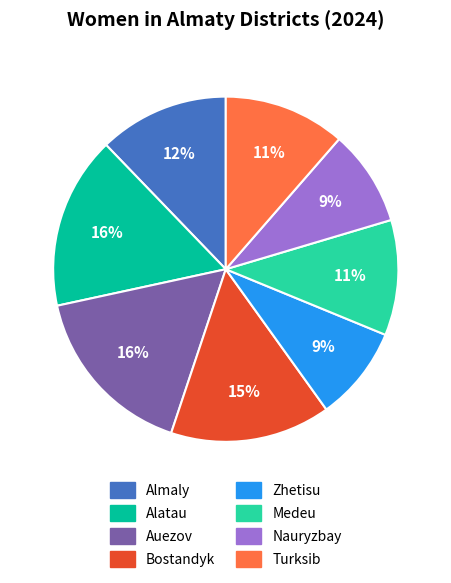

Between Alatau and Medeu, which is larger?

Alatau